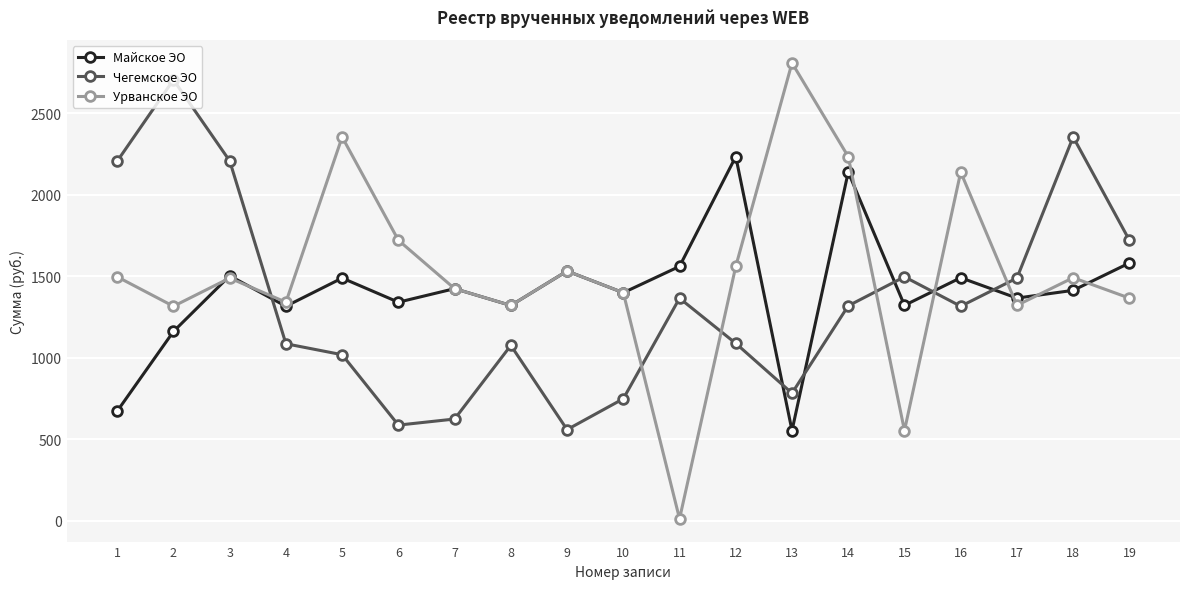

What is the sum of the Майское ЭО values at 18 and 3?

2915.1